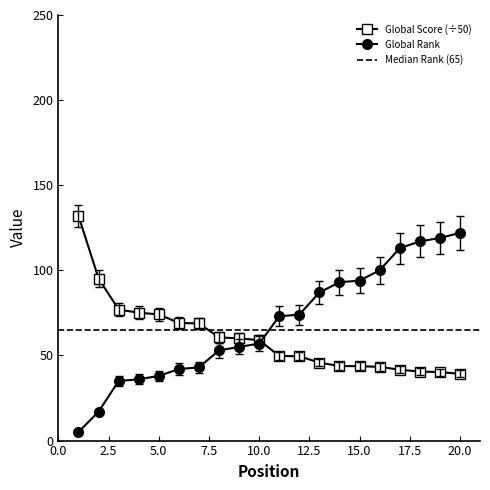

Between which two adjacent categories do Global Score and Global Rank first intersect?

10 and 11